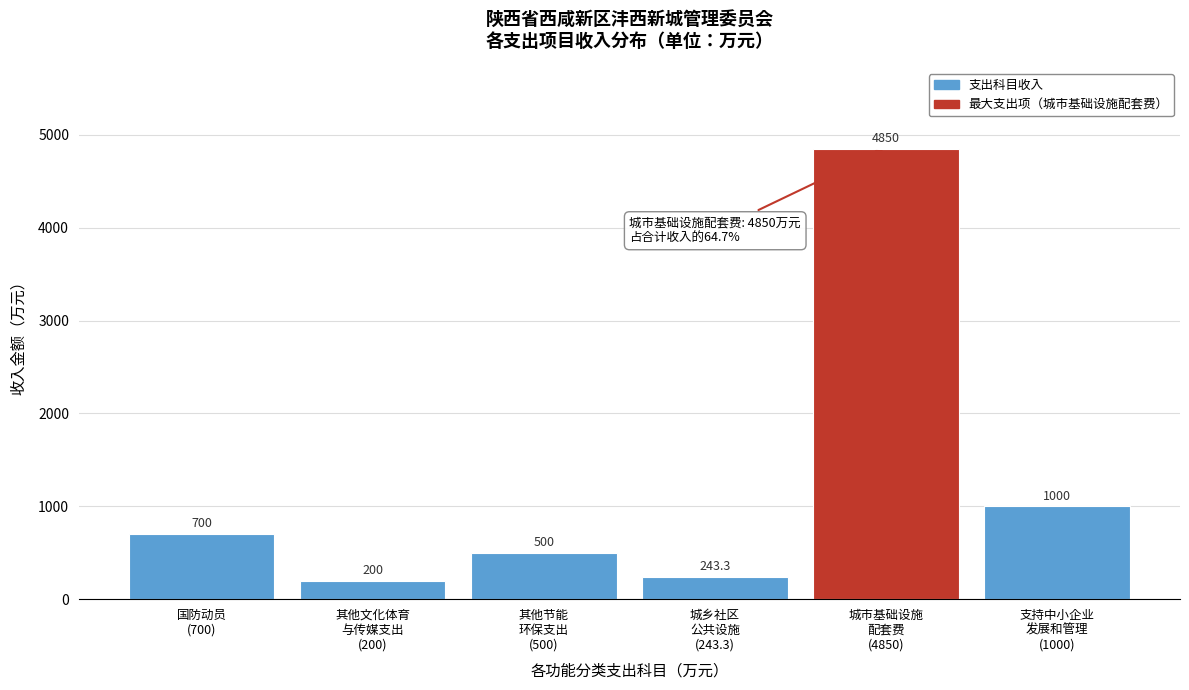

Reading right to left, what are all the values shown in this chart?

1000.0	4850.0	243.3	500.0	200.0	700.0